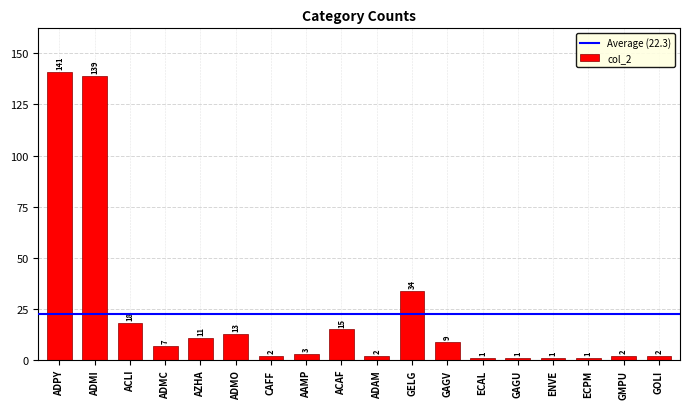

How many data points are less than 7?

9